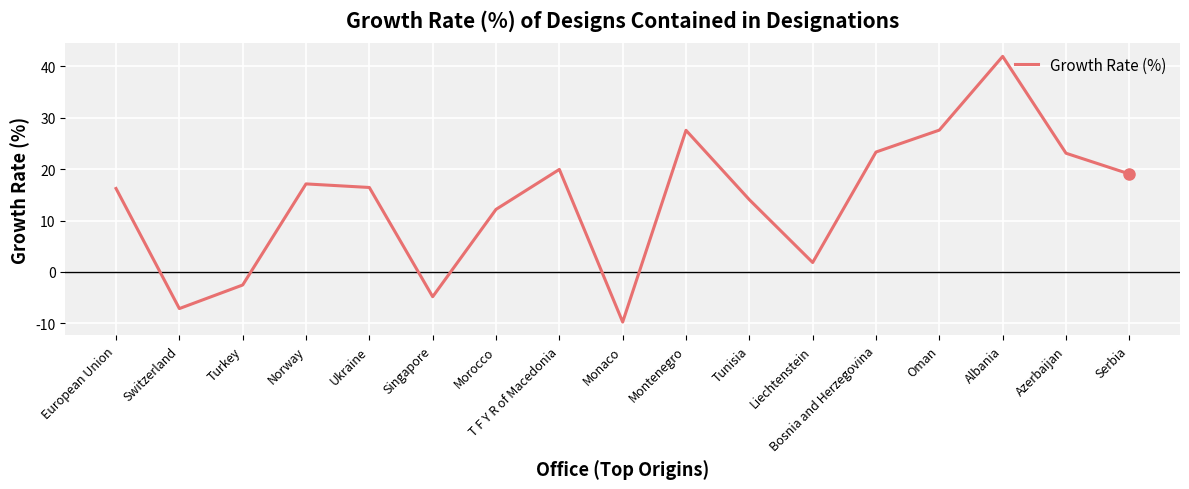

Is it true that the value at T F Y R of Macedonia is 26.0?

False